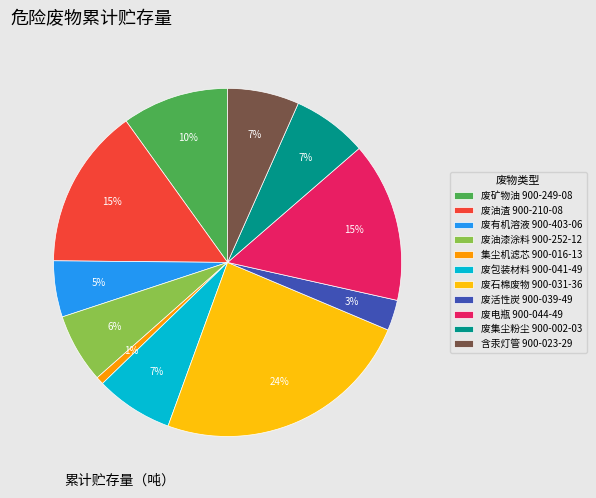

Combined, do 废包装材料 900-041-49 and 废油渣 900-210-08 account for over 50%?

No